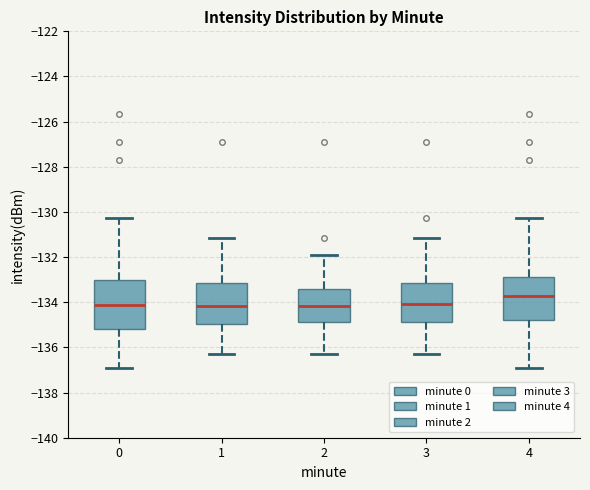

Reading left to right, transcribe this box plot: for each box, give where its median line is, the range the box spans, and where its two whiskers end, as read against the y-axis. The values are not printed on the chart, so give them approximately, as read against the axis.

0: median -134.2, box -135.2 to -133.0, whiskers -137.0 to -130.2
1: median -134.2, box -135.0 to -133.2, whiskers -136.4 to -131.2
2: median -134.2, box -134.8 to -133.4, whiskers -136.4 to -132.0
3: median -134.0, box -134.8 to -133.2, whiskers -136.4 to -131.2
4: median -133.8, box -134.8 to -132.8, whiskers -137.0 to -130.2